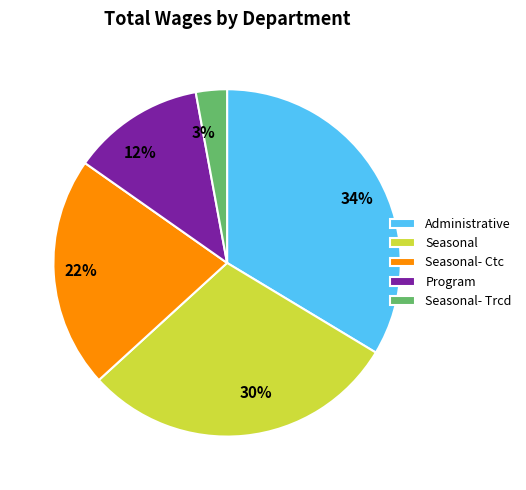

What is the ratio of the value at Program to the value at Seasonal?

0.4